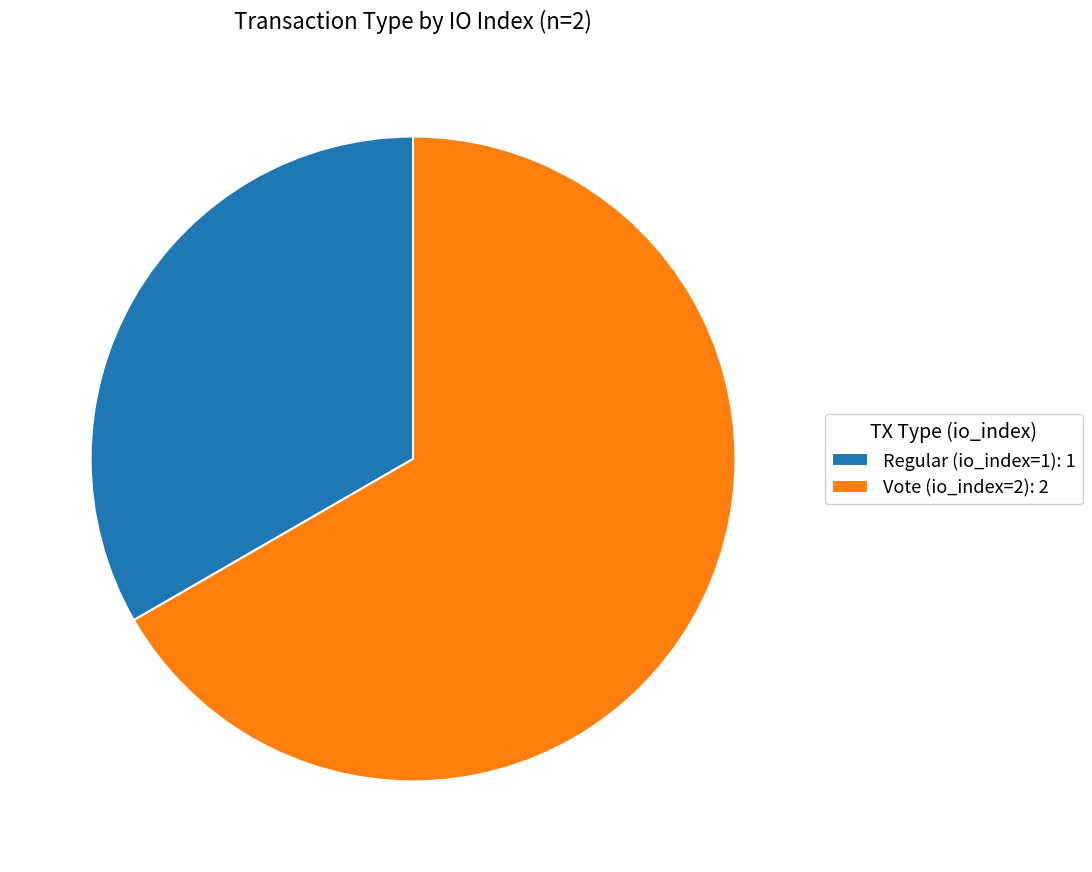

Does any single category account for the majority?

Yes